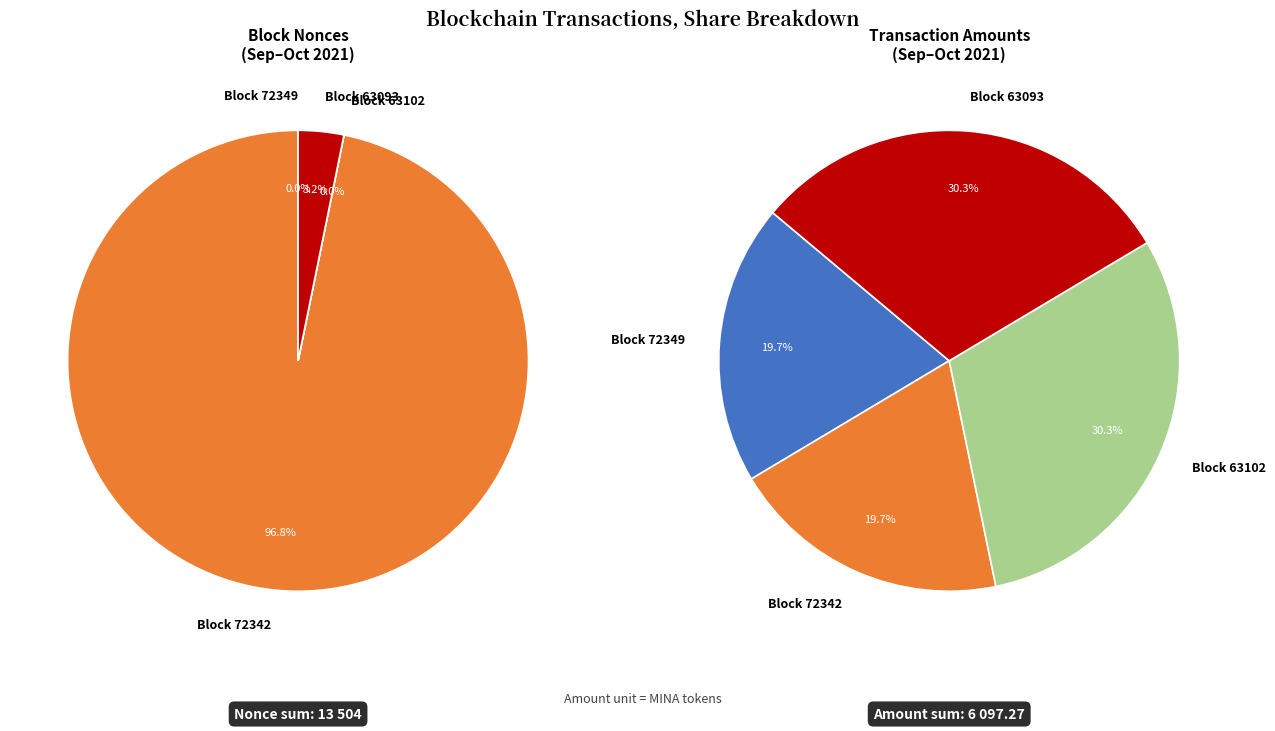

Combined, what portion of the pie is 63093 and 72349?

3.2%